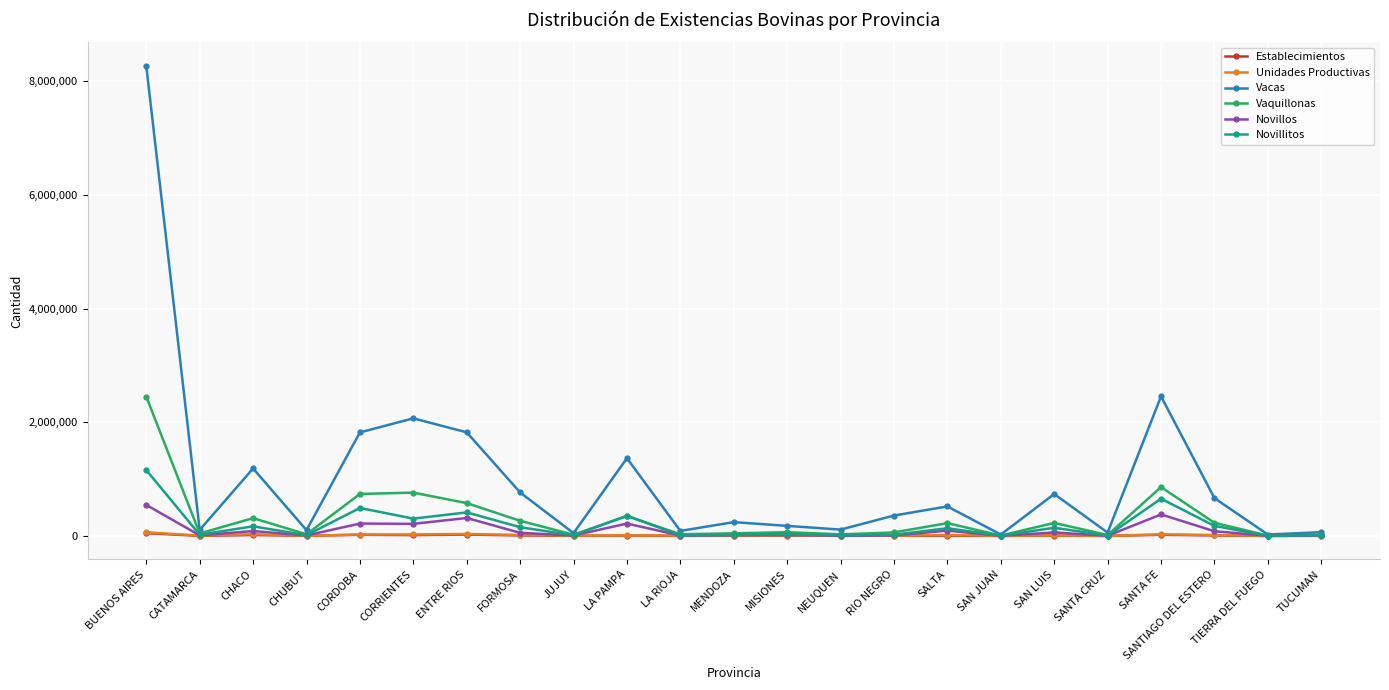

What is the difference between the maximum and minimum values in the Vacas series?

8246265